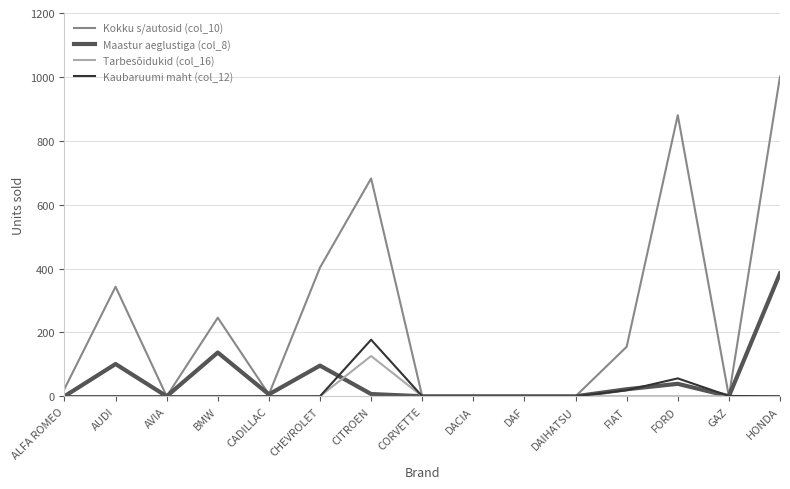

What are all the series names shown in the legend?

Kokku s/autosid (col_10), Maastur aeglustiga (col_8), Tarbesõidukid (col_16), Kaubaruumi maht (col_12)